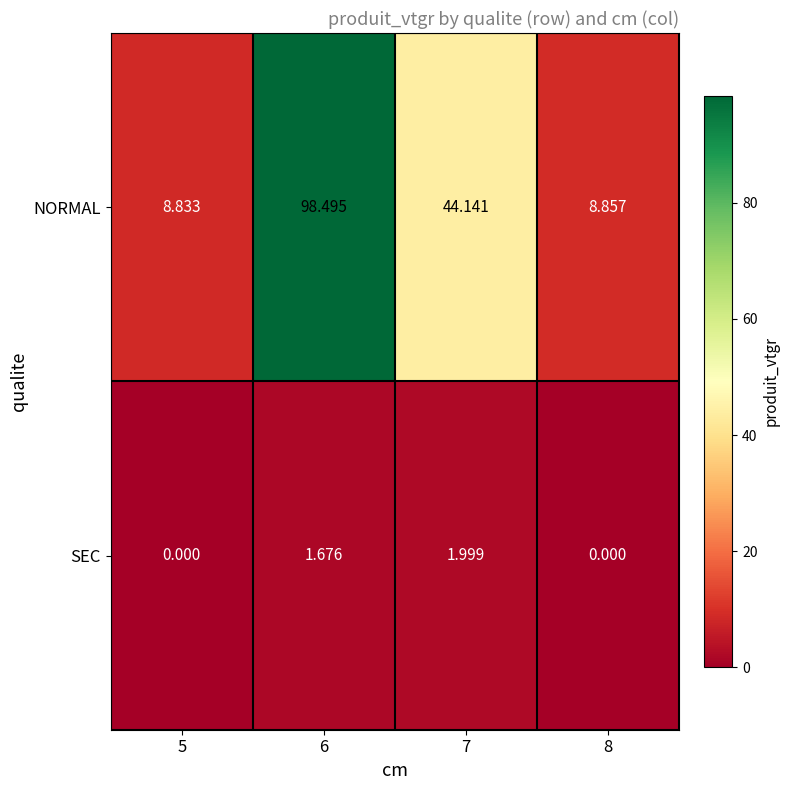

What is the difference between the highest and lowest values at 6?

96.8